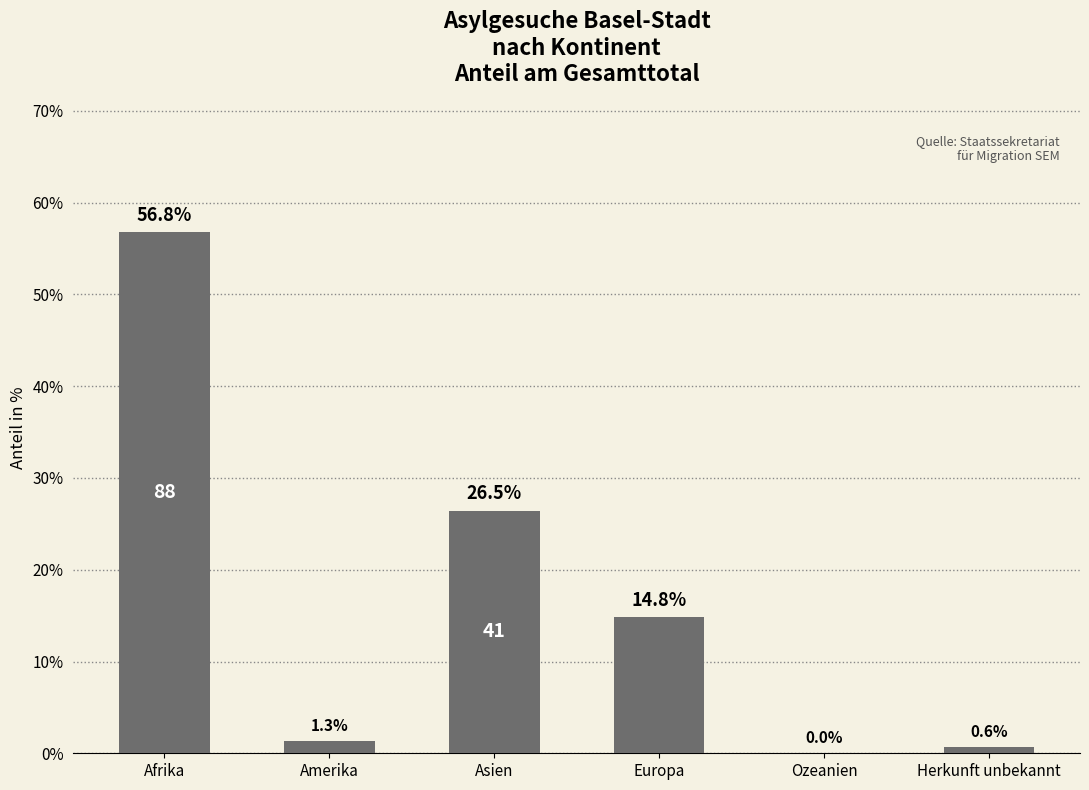

What is the sum of the values at Herkunft unbekannt and Asien?

27.1